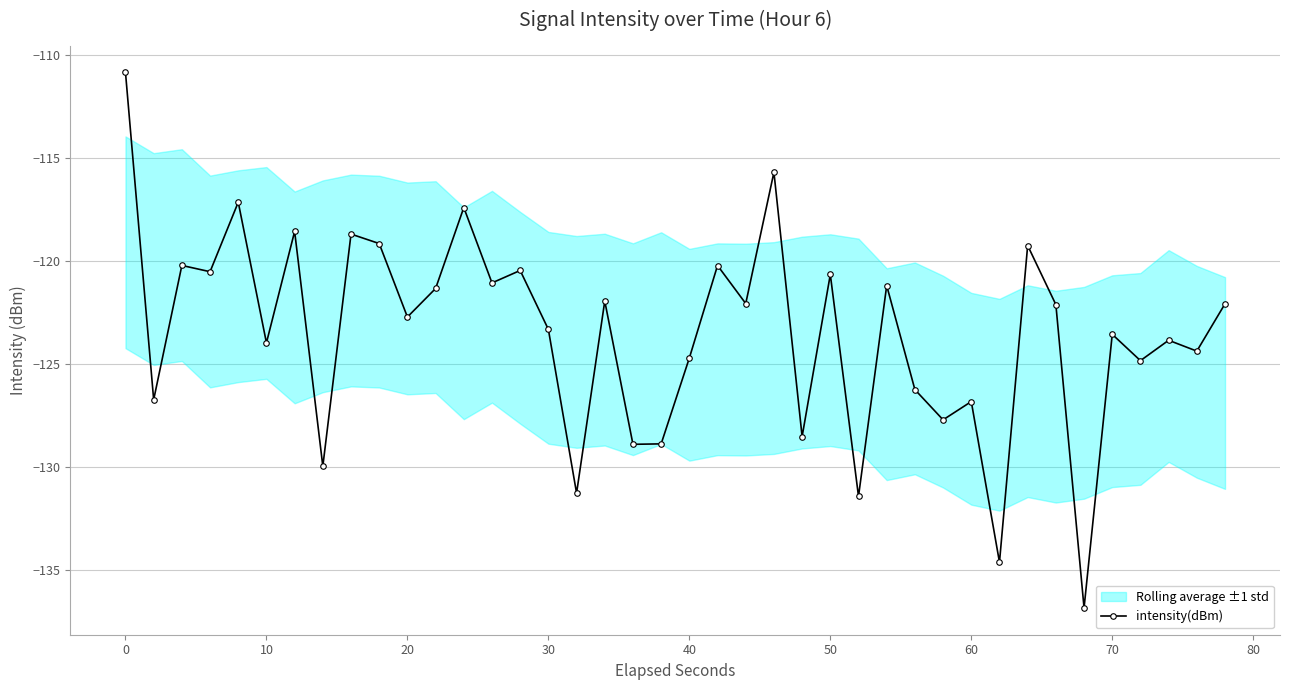

What is the maximum value shown in the chart?

-110.8